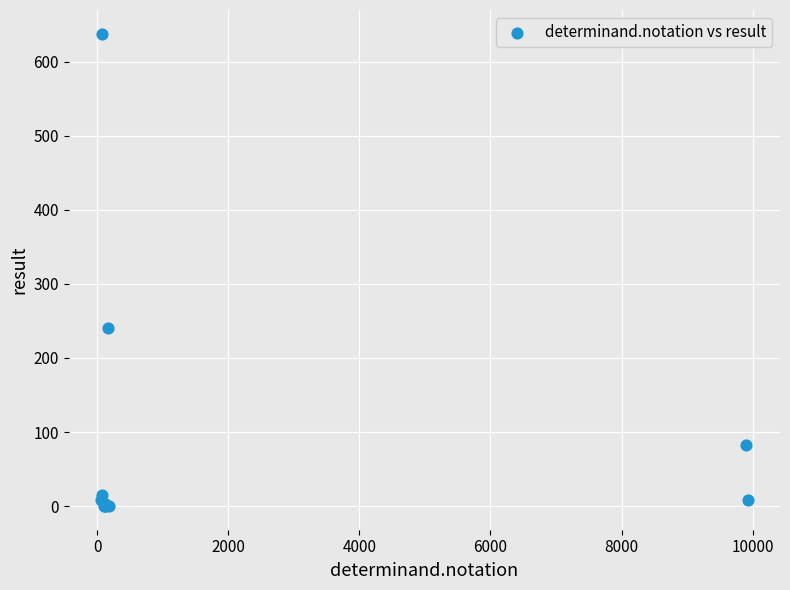

What Y value in the scatter plot is closest to 319?

241.0